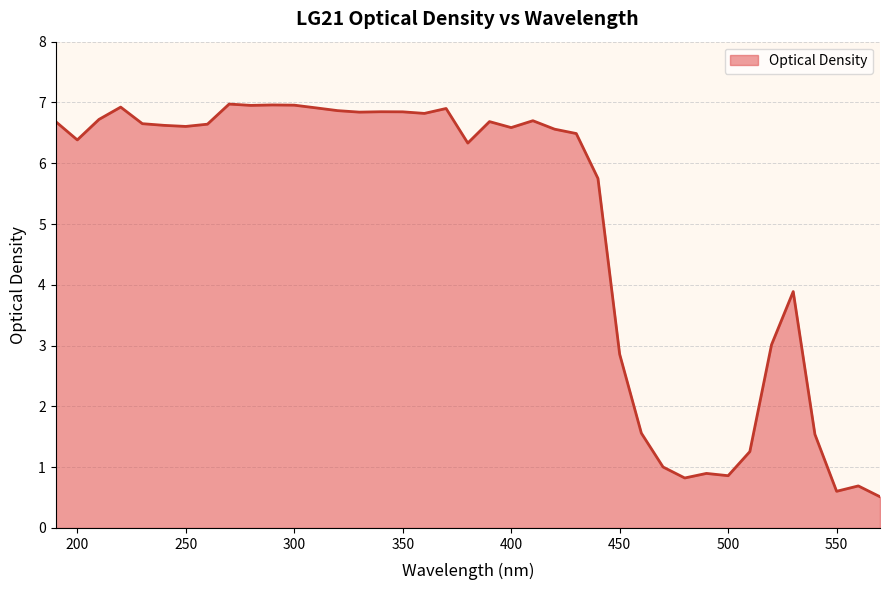

What is the smallest value displayed?

0.5